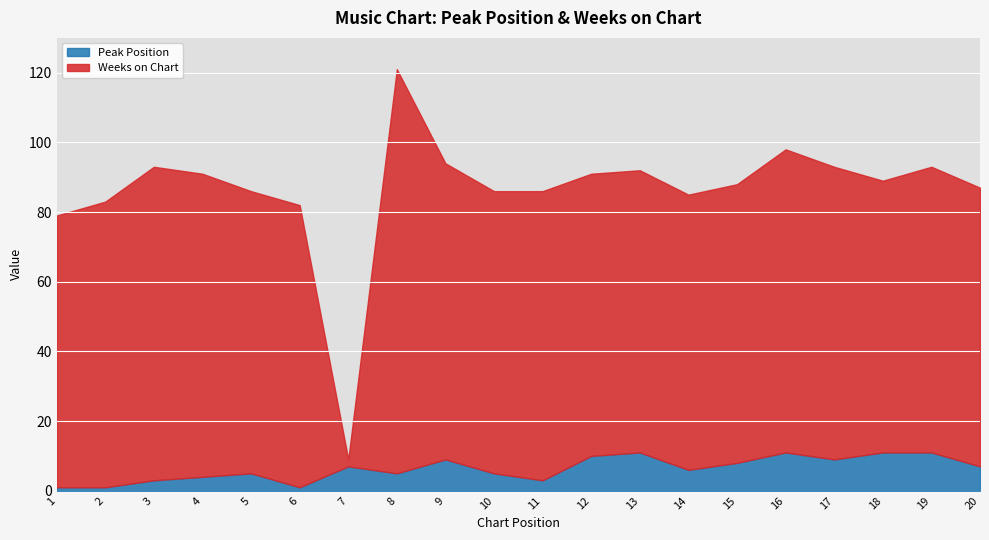

Where do Peak Position and Weeks on Chart first cross each other?

6 and 7